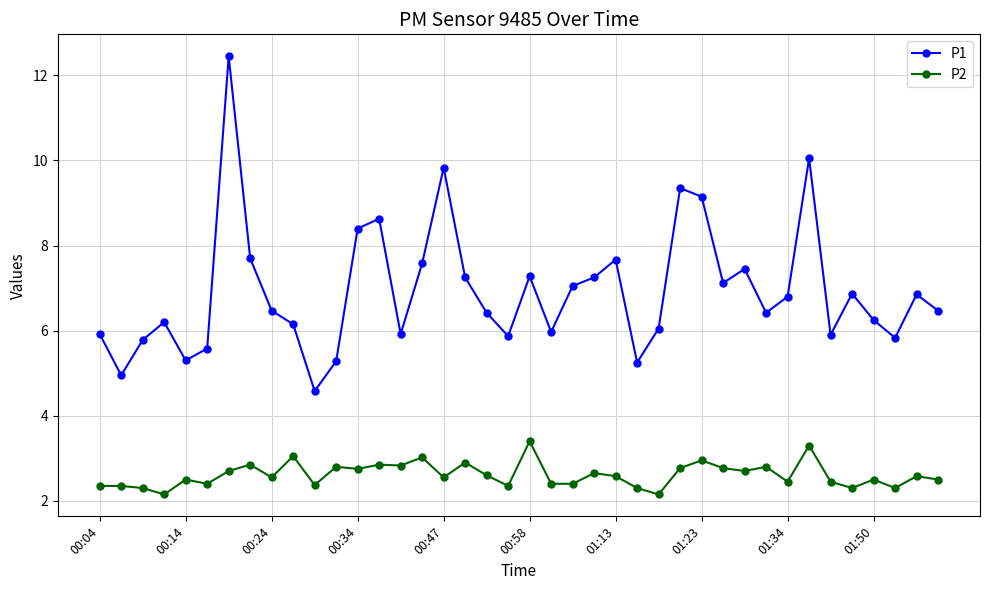

True or false: P1 has more than 1 points higher than both neighbors.

True